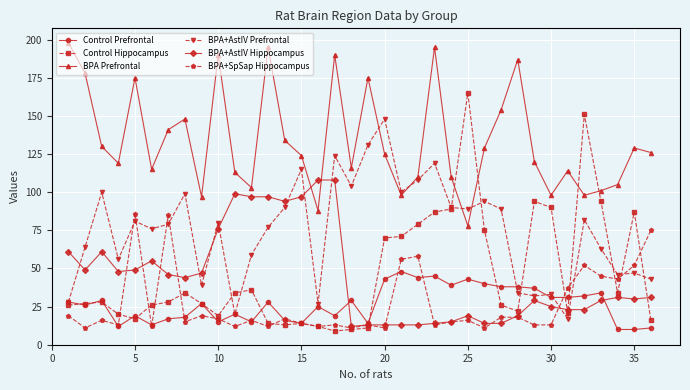

Which series has the largest total across all categories?

BPA Prefrontal